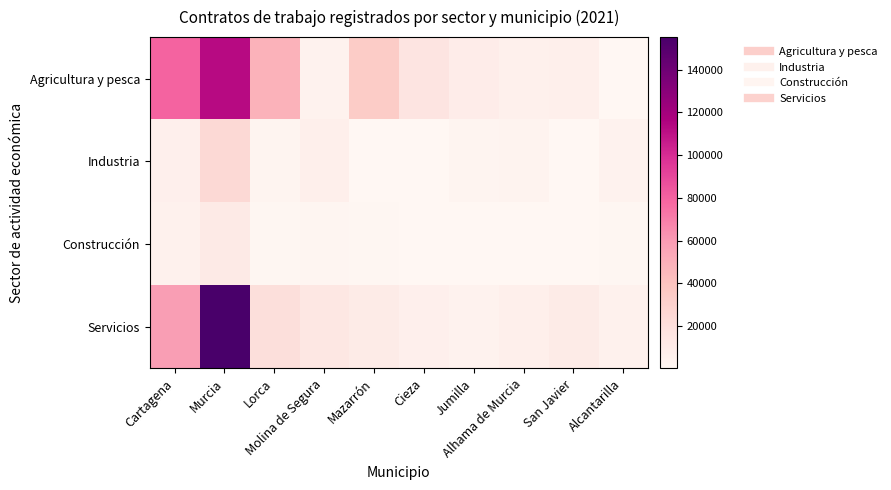

Reading left to right, list all the values displayed in this chart.

Agricultura y pesca: Cartagena=79336	Murcia=112606	Lorca=48401	Molina de Segura=4165	Mazarrón=33843	Cieza=16081	Jumilla=9037	Alhama de Murcia=5758	San Javier=7038	Alcantarilla=316
Industria: Cartagena=6232	Murcia=24552	Lorca=3049	Molina de Segura=7374	Mazarrón=158	Cieza=624	Jumilla=2943	Alhama de Murcia=3566	San Javier=410	Alcantarilla=4004
Construcción: Cartagena=5037	Murcia=11604	Lorca=1268	Molina de Segura=1794	Mazarrón=778	Cieza=543	Jumilla=690	Alhama de Murcia=351	San Javier=649	Alcantarilla=799
Servicios: Cartagena=58459	Murcia=155271	Lorca=20470	Molina de Segura=14073	Mazarrón=10415	Cieza=6268	Jumilla=3922	Alhama de Murcia=7152	San Javier=10153	Alcantarilla=5543